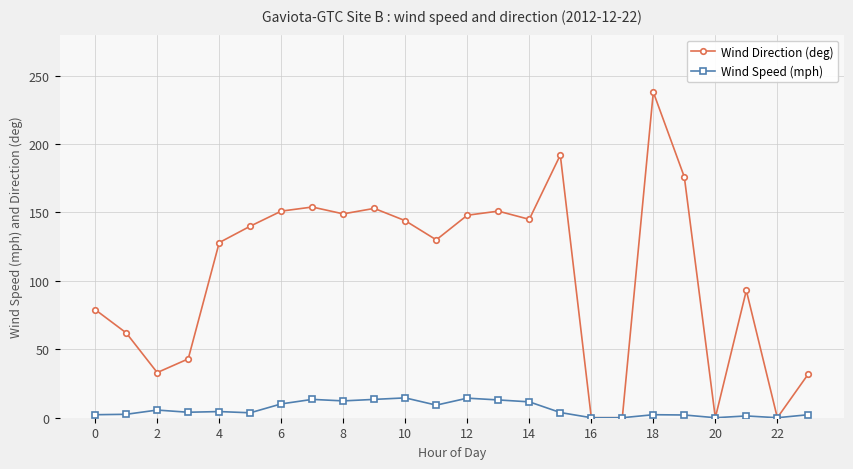

How many lines are shown in the chart?

2